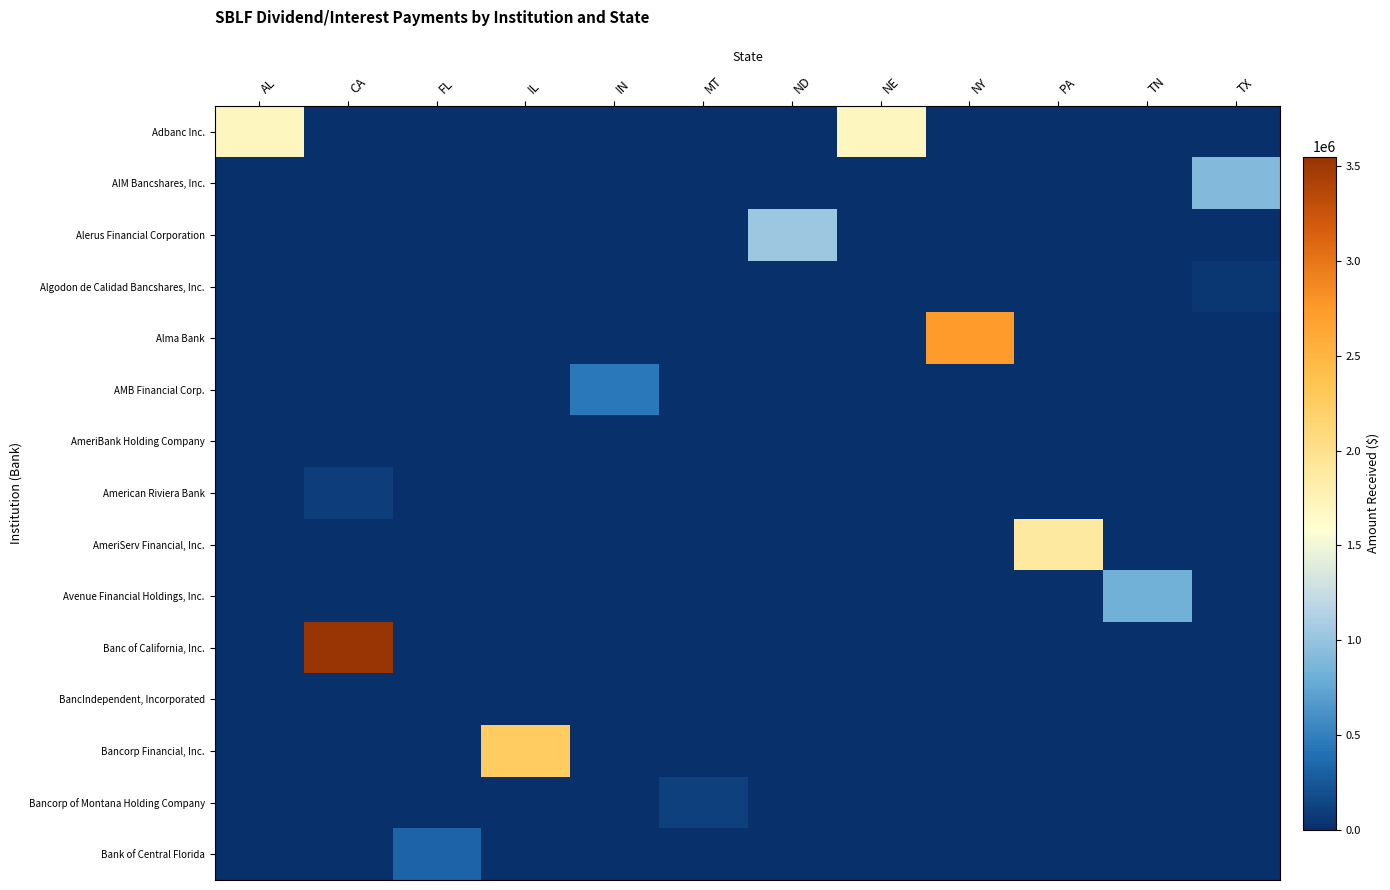

Reading left to right, list all the values displayed in this chart.

Adbanc Inc.: AL=1704463.5	CA=0.0	FL=0.0	IL=0.0	IN=0.0	MT=0.0	ND=0.0	NE=1704463.5	NY=0.0	PA=0.0	TN=0.0	TX=0.0
AIM Bancshares, Inc.: AL=0.0	CA=0.0	FL=0.0	IL=0.0	IN=0.0	MT=0.0	ND=0.0	NE=0.0	NY=0.0	PA=0.0	TN=0.0	TX=907270.0
Alerus Financial Corporation: AL=0.0	CA=0.0	FL=0.0	IL=0.0	IN=0.0	MT=0.0	ND=1038333.3	NE=0.0	NY=0.0	PA=0.0	TN=0.0	TX=0.0
Algodon de Calidad Bancshares, Inc.: AL=0.0	CA=0.0	FL=0.0	IL=0.0	IN=0.0	MT=0.0	ND=0.0	NE=0.0	NY=0.0	PA=0.0	TN=0.0	TX=50631.7
Alma Bank: AL=0.0	CA=0.0	FL=0.0	IL=0.0	IN=0.0	MT=0.0	ND=0.0	NE=0.0	NY=2745444.4	PA=0.0	TN=0.0	TX=0.0
AMB Financial Corp.: AL=0.0	CA=0.0	FL=0.0	IL=0.0	IN=446954.2	MT=0.0	ND=0.0	NE=0.0	NY=0.0	PA=0.0	TN=0.0	TX=0.0
AmeriBank Holding Company: AL=0.0	CA=0.0	FL=0.0	IL=0.0	IN=0.0	MT=0.0	ND=0.0	NE=0.0	NY=0.0	PA=0.0	TN=0.0	TX=0.0
American Riviera Bank: AL=0.0	CA=85857.4	FL=0.0	IL=0.0	IN=0.0	MT=0.0	ND=0.0	NE=0.0	NY=0.0	PA=0.0	TN=0.0	TX=0.0
AmeriServ Financial, Inc.: AL=0.0	CA=0.0	FL=0.0	IL=0.0	IN=0.0	MT=0.0	ND=0.0	NE=0.0	NY=0.0	PA=1881189.9	TN=0.0	TX=0.0
Avenue Financial Holdings, Inc.: AL=0.0	CA=0.0	FL=0.0	IL=0.0	IN=0.0	MT=0.0	ND=0.0	NE=0.0	NY=0.0	PA=0.0	TN=828926.1	TX=0.0
Banc of California, Inc.: AL=0.0	CA=3552519.3	FL=0.0	IL=0.0	IN=0.0	MT=0.0	ND=0.0	NE=0.0	NY=0.0	PA=0.0	TN=0.0	TX=0.0
BancIndependent, Incorporated: AL=0.0	CA=0.0	FL=0.0	IL=0.0	IN=0.0	MT=0.0	ND=0.0	NE=0.0	NY=0.0	PA=0.0	TN=0.0	TX=0.0
Bancorp Financial, Inc.: AL=0.0	CA=0.0	FL=0.0	IL=2256357.9	IN=0.0	MT=0.0	ND=0.0	NE=0.0	NY=0.0	PA=0.0	TN=0.0	TX=0.0
Bancorp of Montana Holding Company: AL=0.0	CA=0.0	FL=0.0	IL=0.0	IN=0.0	MT=110556.5	ND=0.0	NE=0.0	NY=0.0	PA=0.0	TN=0.0	TX=0.0
Bank of Central Florida: AL=0.0	CA=0.0	FL=321027.8	IL=0.0	IN=0.0	MT=0.0	ND=0.0	NE=0.0	NY=0.0	PA=0.0	TN=0.0	TX=0.0